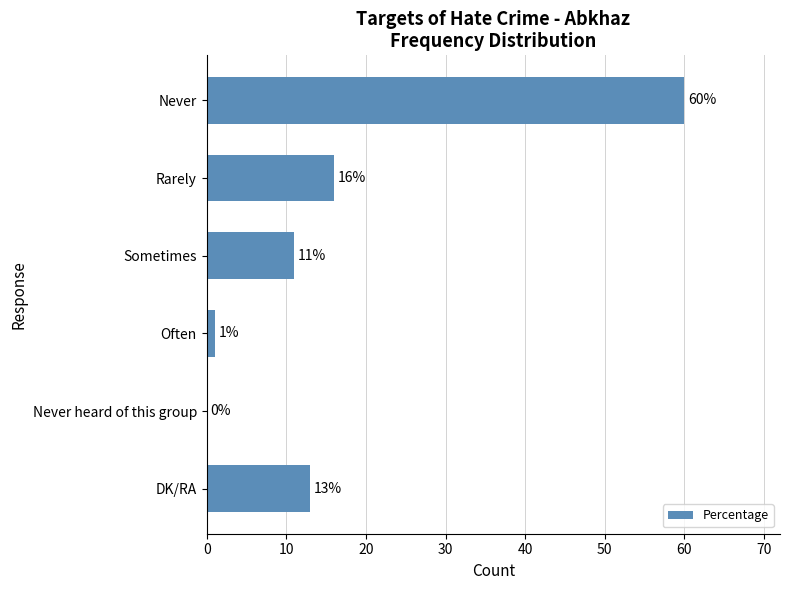

Read the value at DK/RA.

13